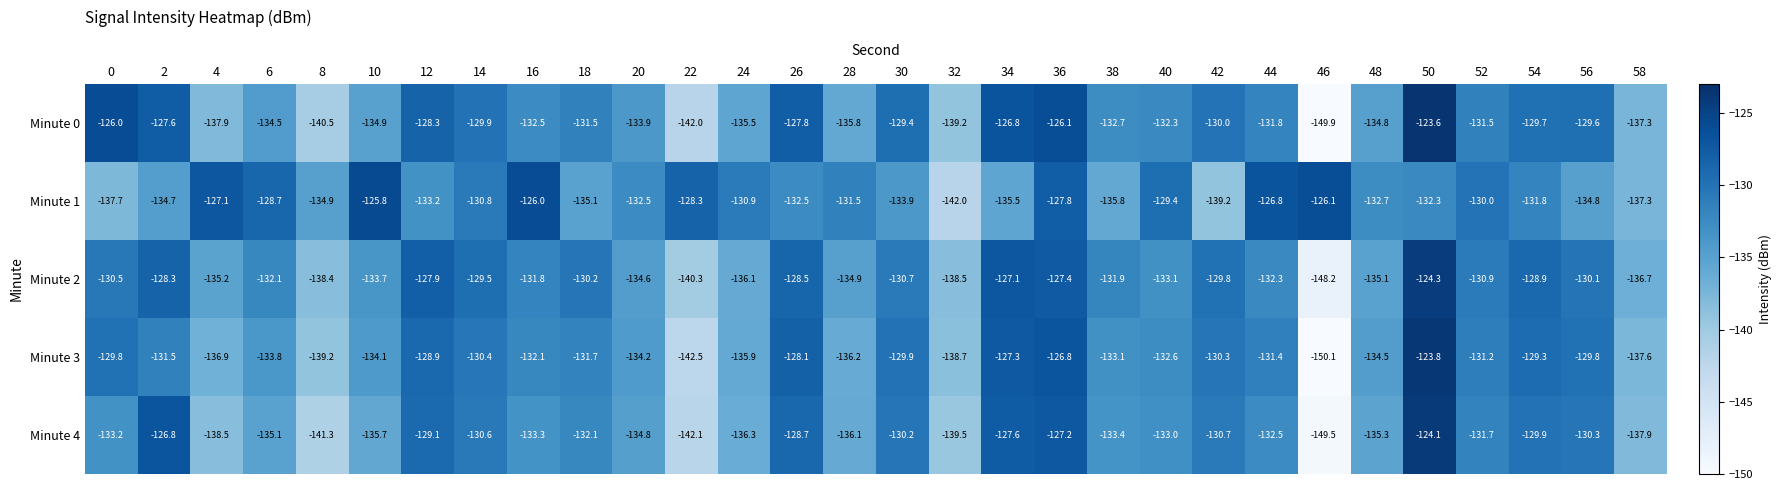

List the series in order of their peak value, lowest first.

Minute 1, Minute 2, Minute 4, Minute 3, Minute 0